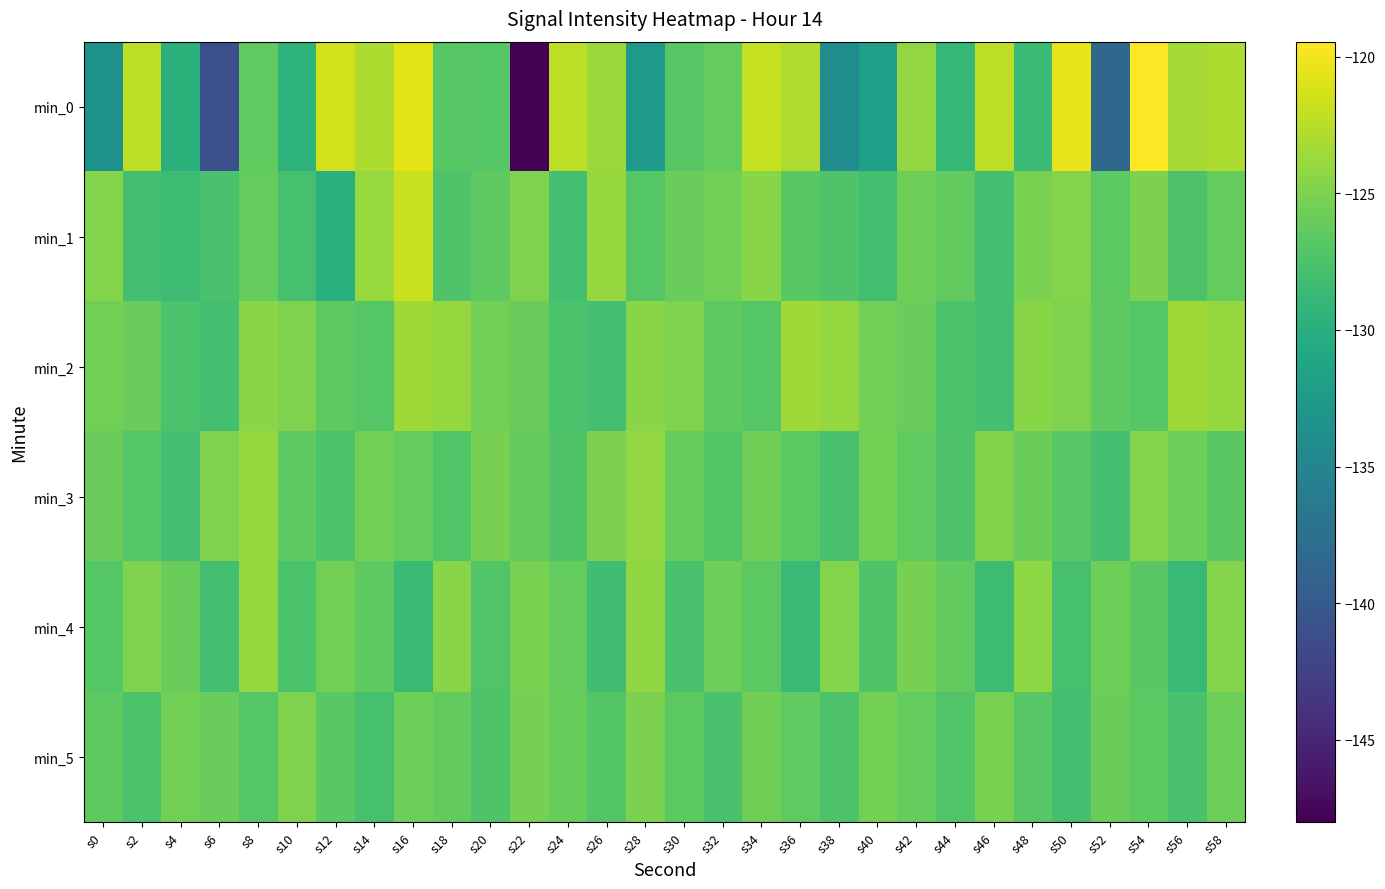

Which series has the largest total across all categories?

min_2